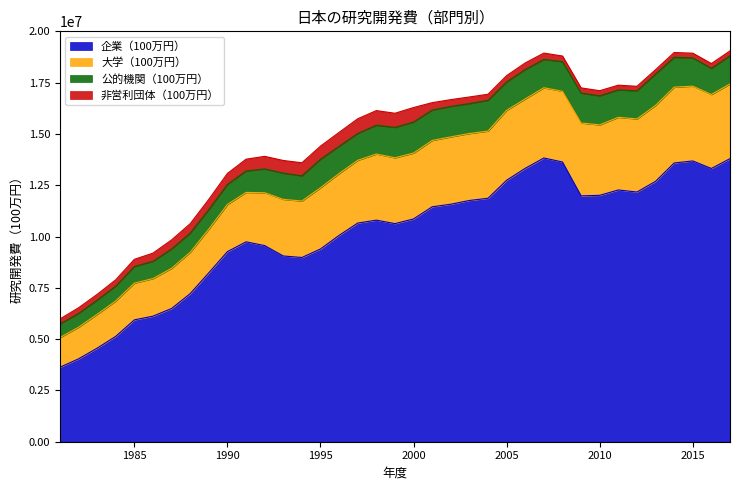

How many data points in 企業（100万円） are less than 10800063?

18